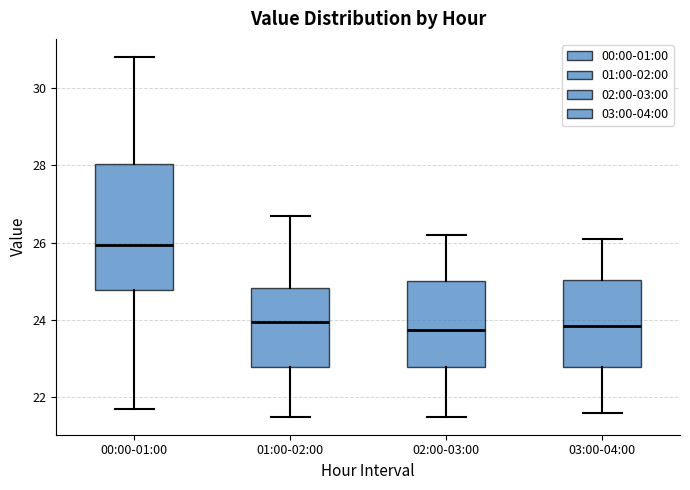

Reading left to right, read every box against the y-axis: the position of its median line, the range the box covers, and the ends of its whiskers. The values are not printed on the chart, so give them approximately, as read against the axis.

00:00-01:00: median 26.0, box 24.8 to 28.0, whiskers 21.8 to 30.8
01:00-02:00: median 24.0, box 22.8 to 24.8, whiskers 21.6 to 26.8
02:00-03:00: median 23.8, box 22.8 to 25.0, whiskers 21.6 to 26.2
03:00-04:00: median 23.8, box 22.8 to 25.0, whiskers 21.6 to 26.2